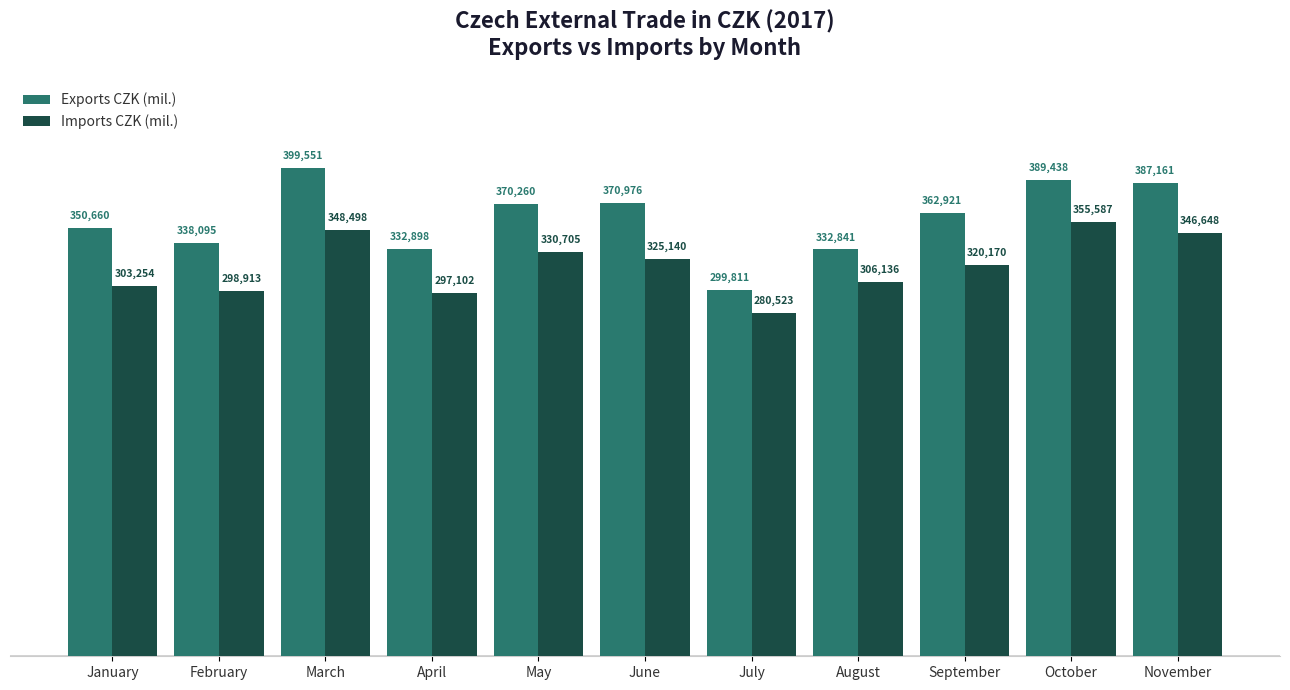

Between June and November, which series saw the biggest shift?

Imports CZK (mil.)